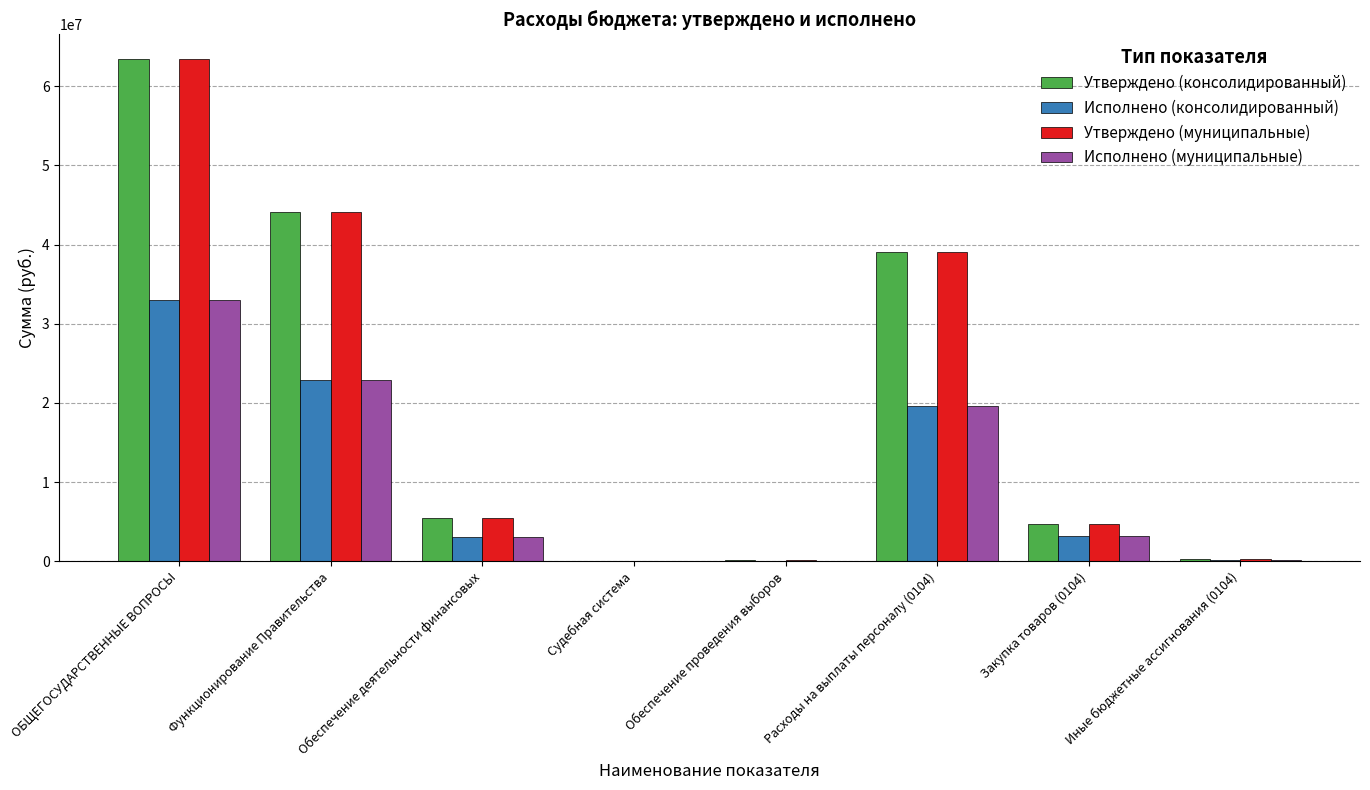

What is the sum of all Утверждено (консолидированный) values?

157126178.6